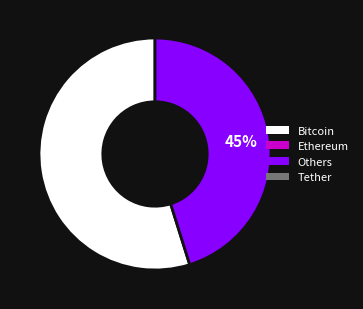

To the nearest percent, what is the average slice percentage?

50%